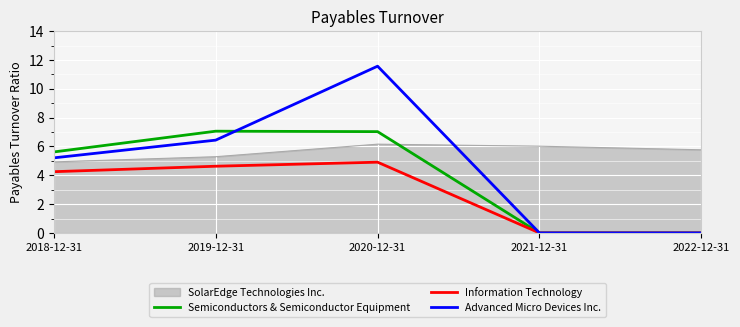

After their last crossing, which series has the higher values: Semiconductors & Semiconductor Equipment or SolarEdge Technologies Inc.?

SolarEdge Technologies Inc.